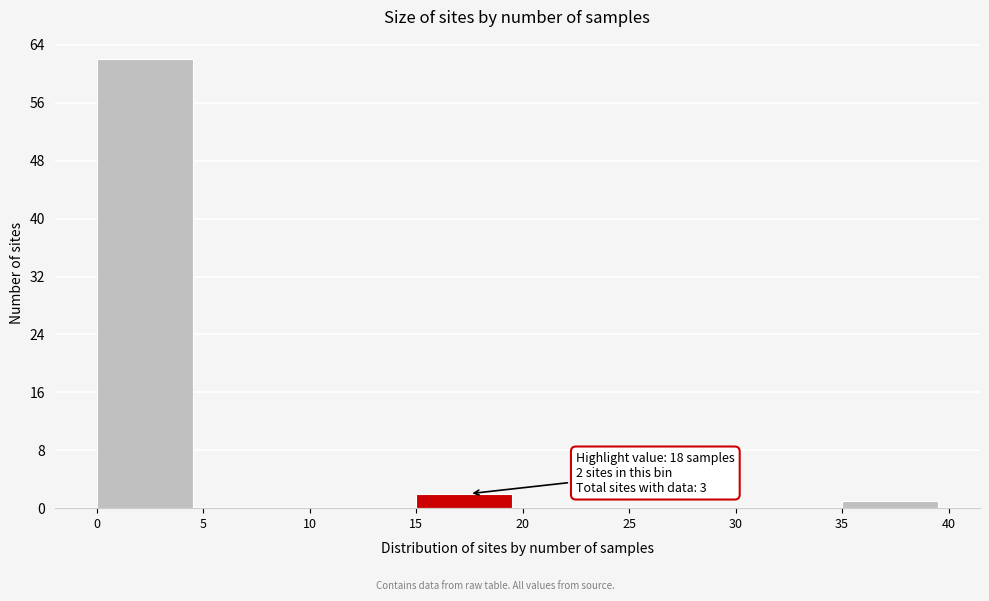

Over which range of the x-axis is the bar tallest?

0 to 5